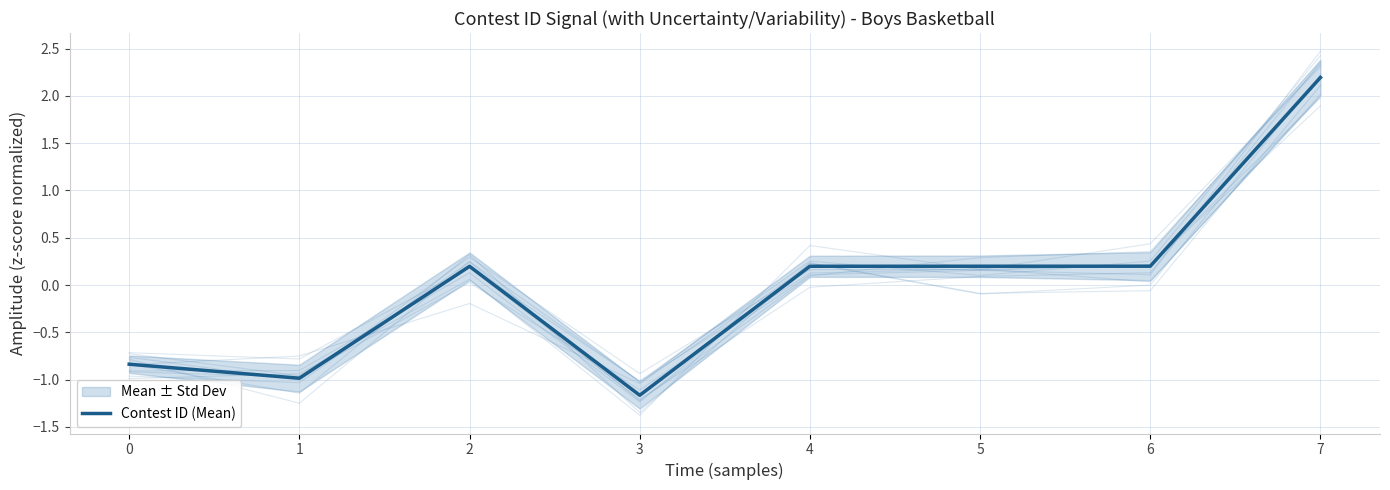

What is the approximate value at 1?

-1.0